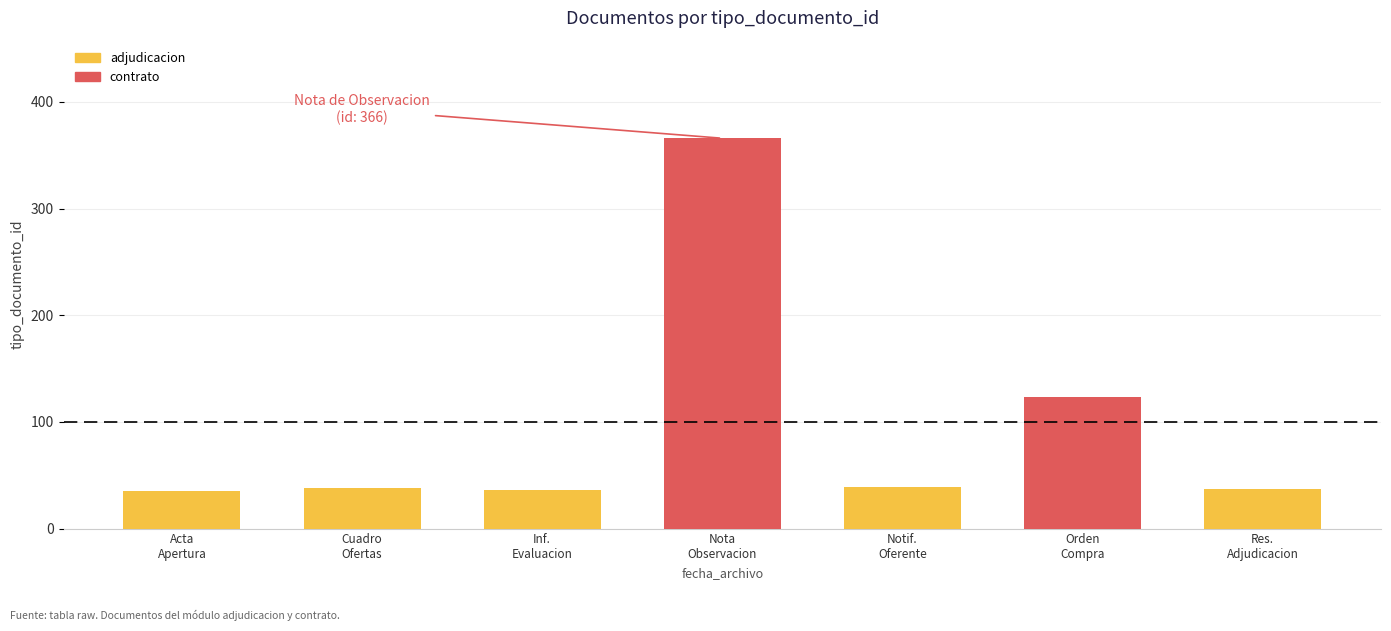

What is the minimum value shown in the chart?

35